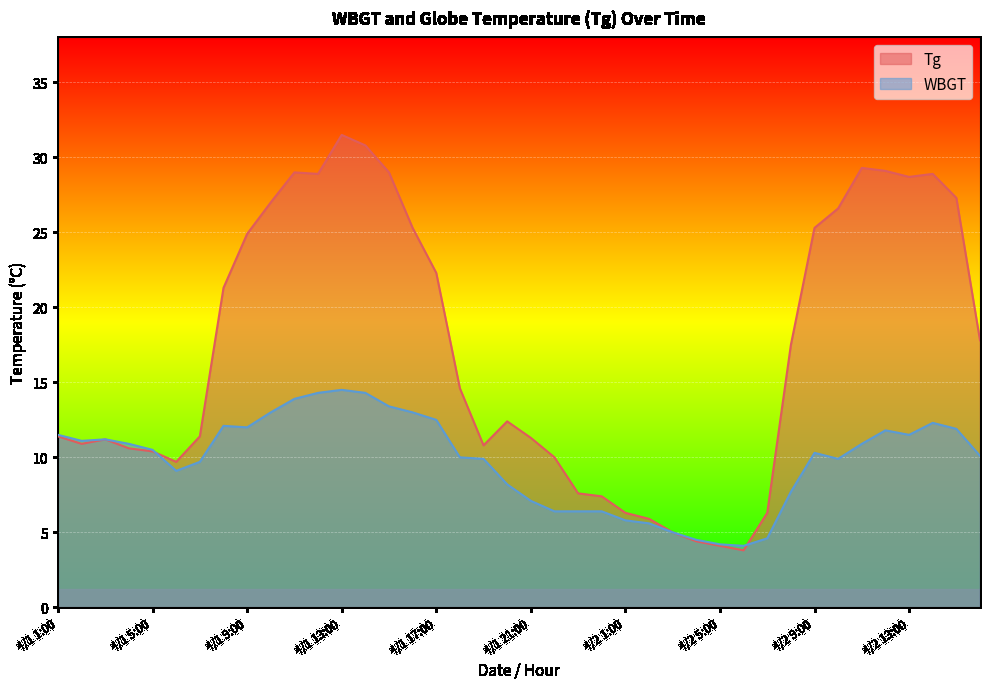

True or false: Tg and WBGT cross at least once.

True